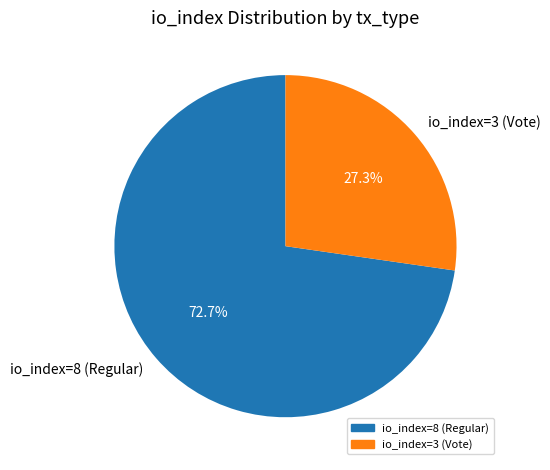

How much of the chart is everything except io_index=8 (Regular)?

27.3%